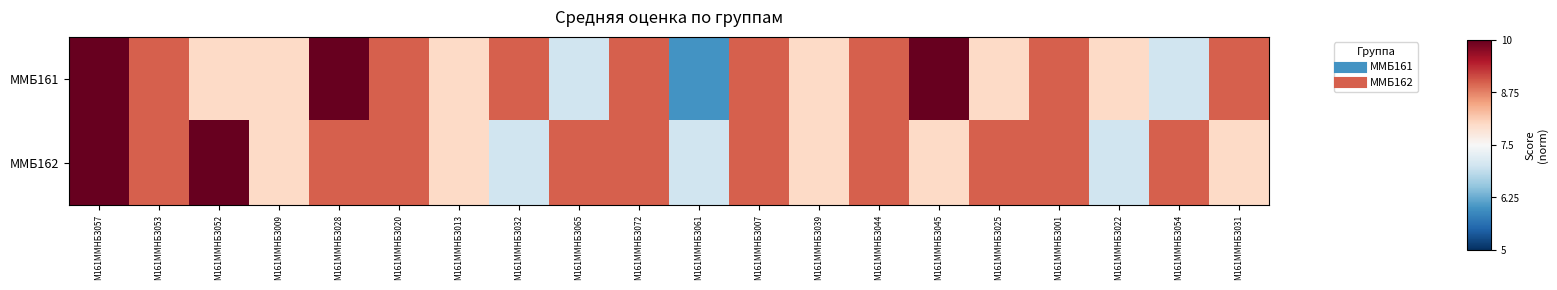

Reading left to right, what are all the values shown in this chart?

ММБ161: М161ММНБЗ057=1.0	М161ММНБЗ053=0.6	М161ММНБЗ052=0.2	М161ММНБЗ009=0.2	М161ММНБЗ028=1.0	М161ММНБЗ020=0.6	М161ММНБЗ013=0.2	М161ММНБЗ032=0.6	М161ММНБЗ065=-0.2	М161ММНБЗ072=0.6	М161ММНБЗ061=-0.6	М161ММНБЗ007=0.6	М161ММНБЗ039=0.2	М161ММНБЗ044=0.6	М161ММНБЗ045=1.0	М161ММНБЗ025=0.2	М161ММНБЗ001=0.6	М161ММНБЗ022=0.2	М161ММНБЗ054=-0.2	М161ММНБЗ031=0.6
ММБ162: М161ММНБЗ057=1.0	М161ММНБЗ053=0.6	М161ММНБЗ052=1.0	М161ММНБЗ009=0.2	М161ММНБЗ028=0.6	М161ММНБЗ020=0.6	М161ММНБЗ013=0.2	М161ММНБЗ032=-0.2	М161ММНБЗ065=0.6	М161ММНБЗ072=0.6	М161ММНБЗ061=-0.2	М161ММНБЗ007=0.6	М161ММНБЗ039=0.2	М161ММНБЗ044=0.6	М161ММНБЗ045=0.2	М161ММНБЗ025=0.6	М161ММНБЗ001=0.6	М161ММНБЗ022=-0.2	М161ММНБЗ054=0.6	М161ММНБЗ031=0.2